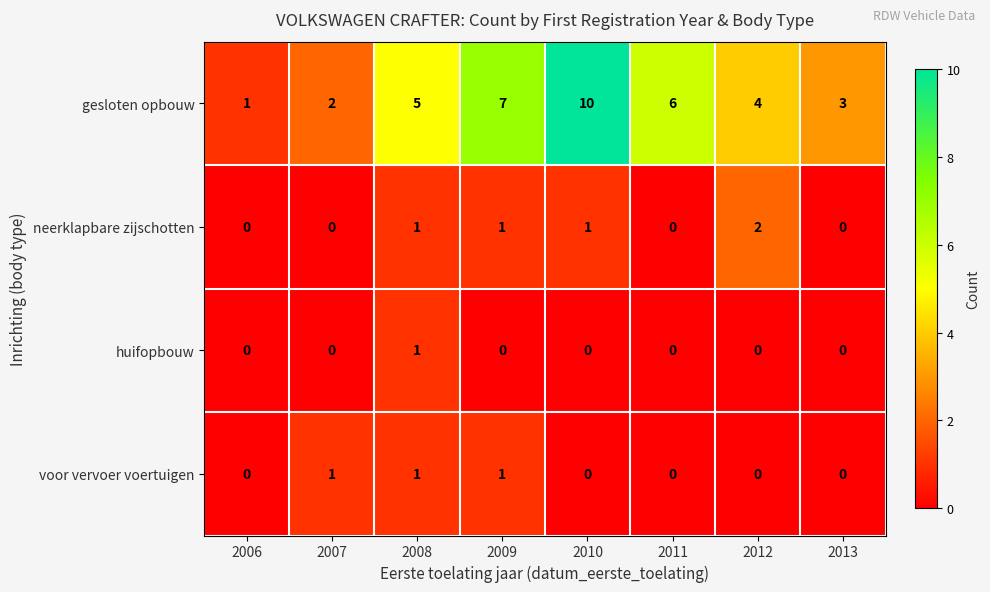

What is the total value across all series at 2007?

3